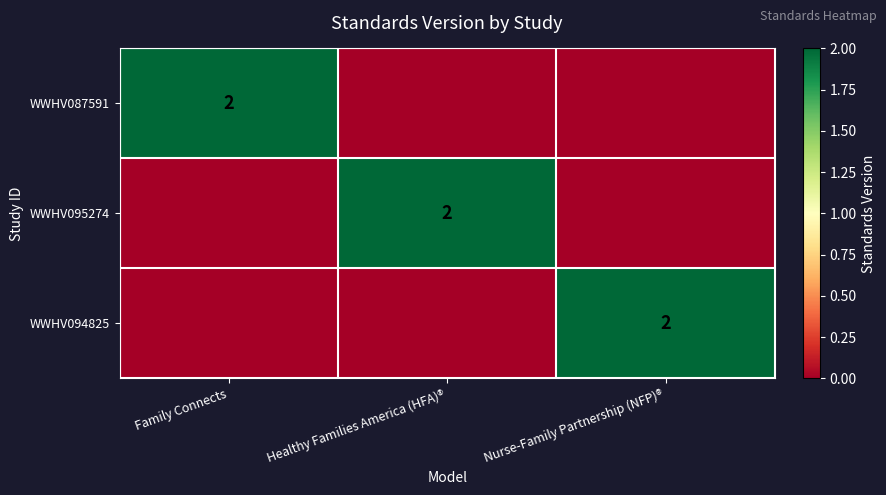

At how many categories does at least one series exceed 0?

3